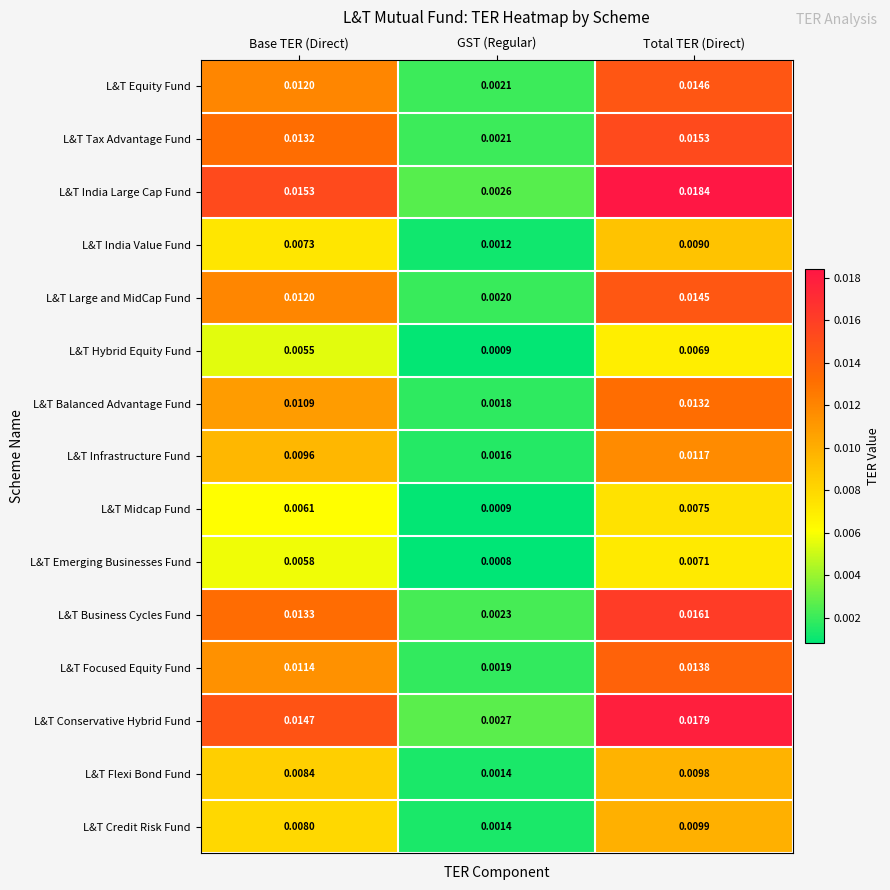

Which category has the lowest value across all series?

GST (Regular)